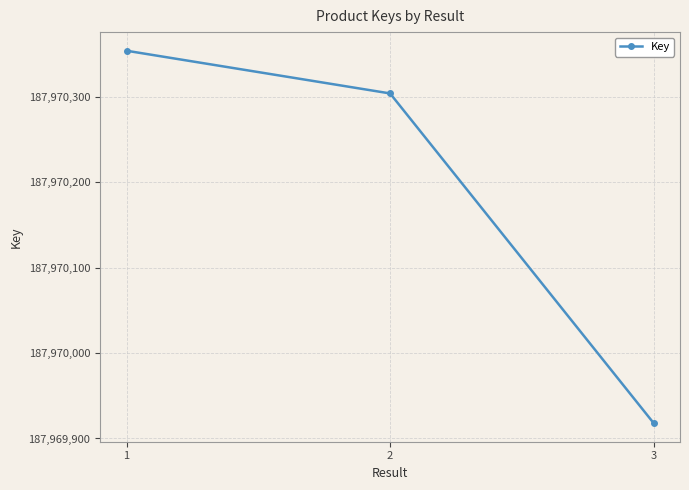

What is the smallest value displayed?

187969918